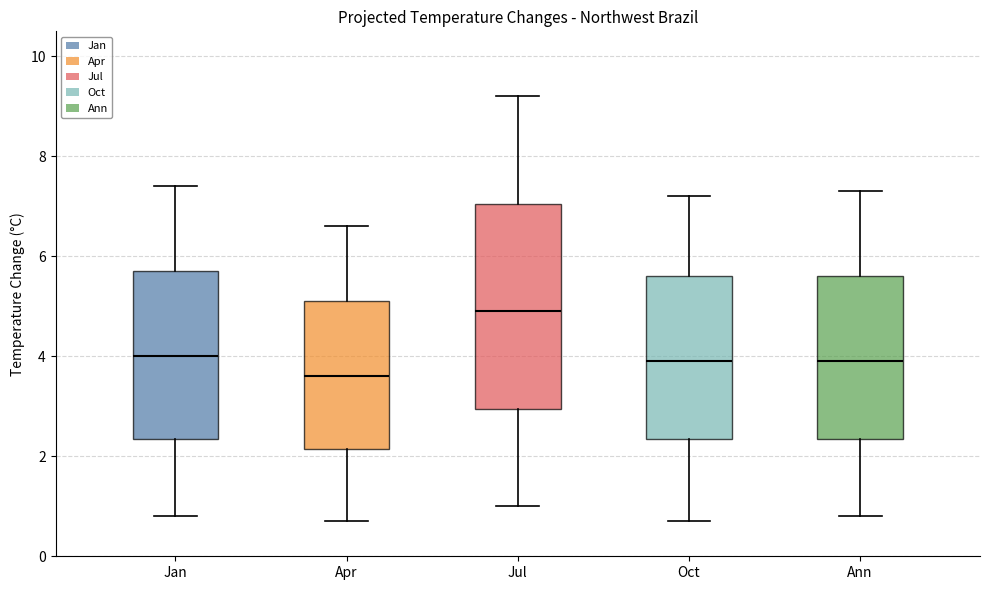

Which box has the lowest median line?

Apr